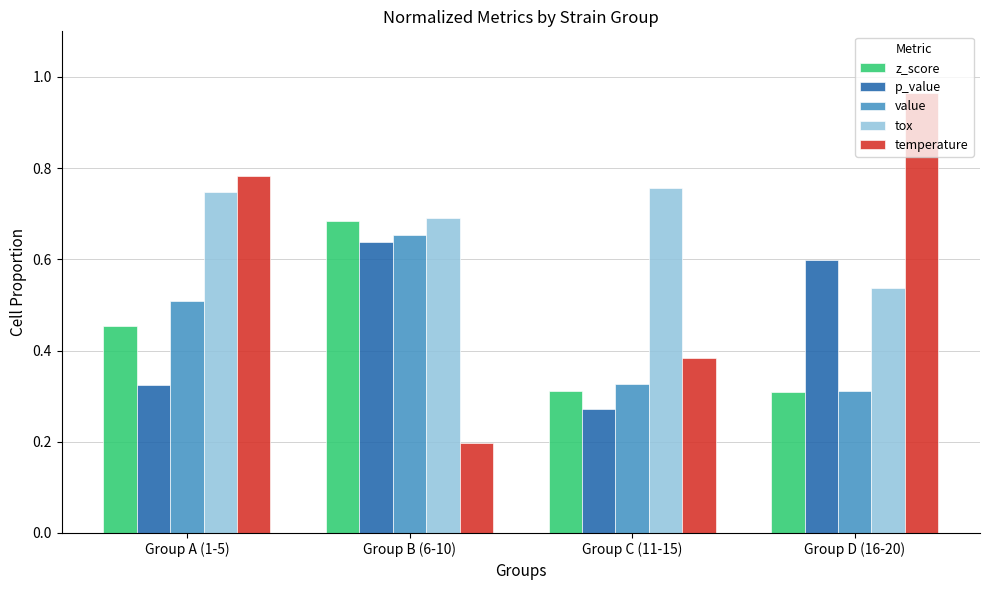

Which series changed the most between Group A (1-5) and Group B (6-10)?

temperature